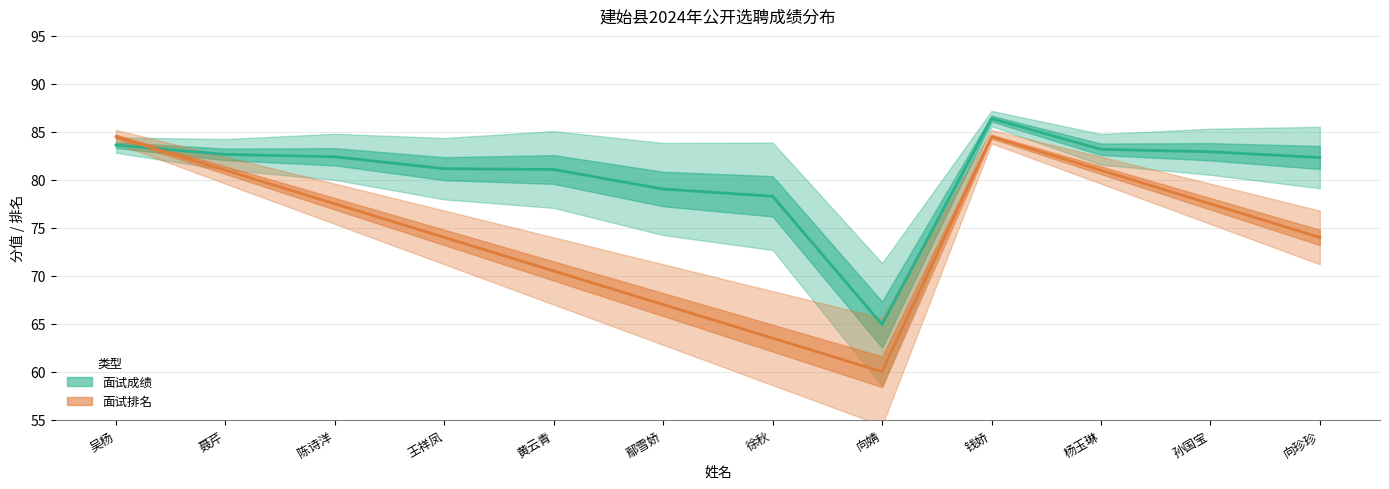

At which label does 面试排名 reach its minimum?

向婧